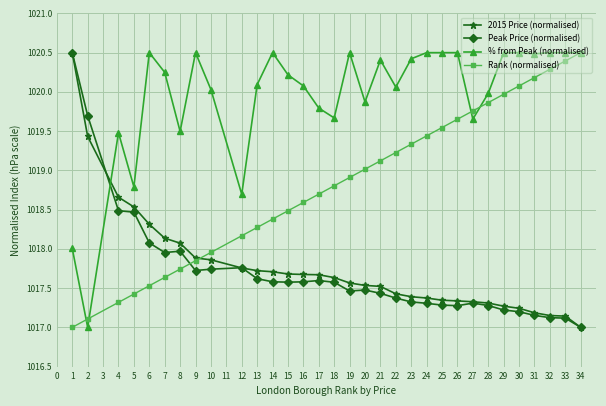

What is the value of the 2015 Price (normalised) point at the 21st from the left?

1017.4